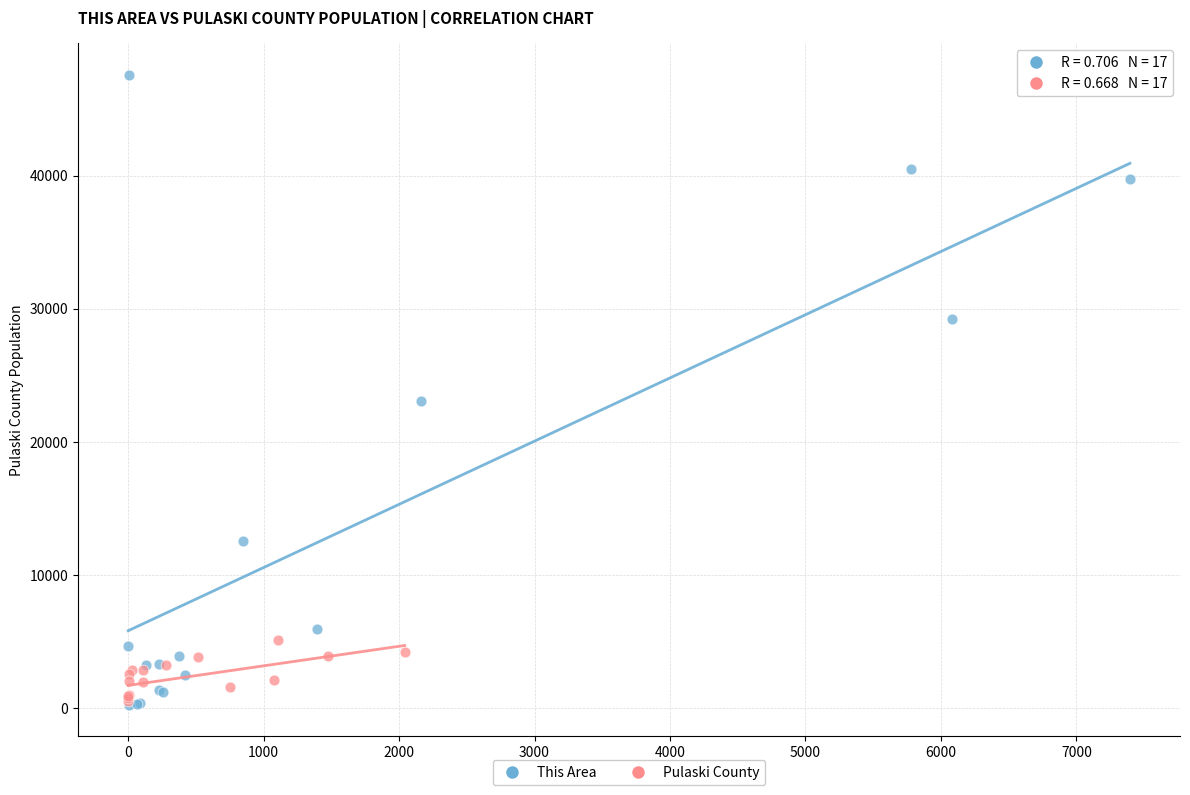

Which series has the widest spread of Y values?

This Area